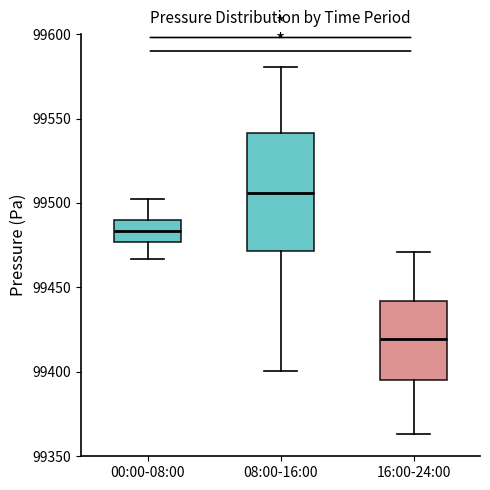

Where does the upper whisker of the box for 16:00-24:00 end on the y-axis? The values are not printed on the chart, so give them approximately, as read against the axis.

99470